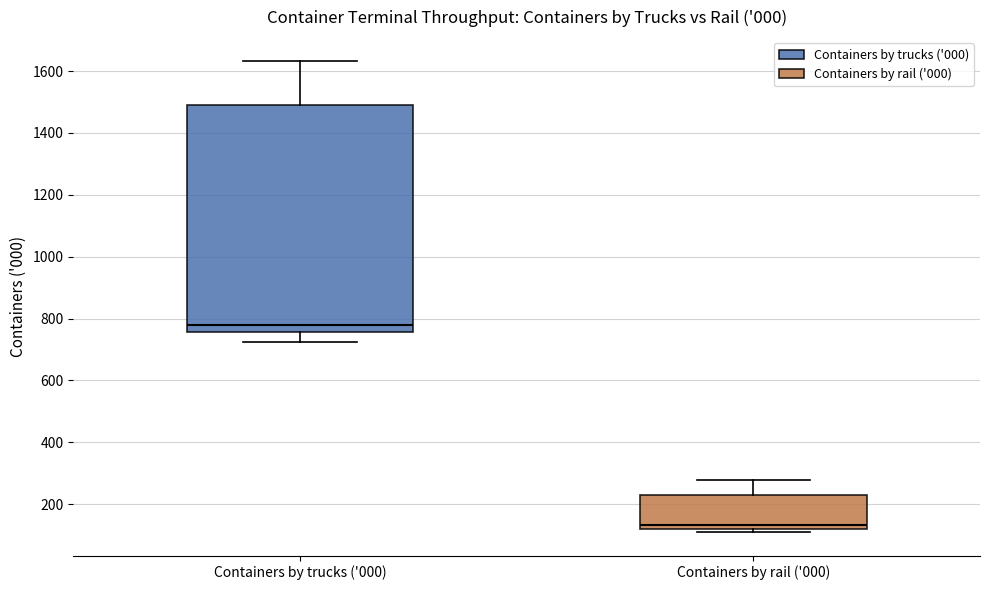

Reading left to right, transcribe this box plot: for each box, give where its median line is, the range the box spans, and where its two whiskers end, as read against the y-axis. The values are not printed on the chart, so give them approximately, as read against the axis.

Containers by trucks ('000): median 780, box 760 to 1500, whiskers 720 to 1640
Containers by rail ('000): median 140, box 120 to 240, whiskers 120 (just below the box's lower edge) to 280